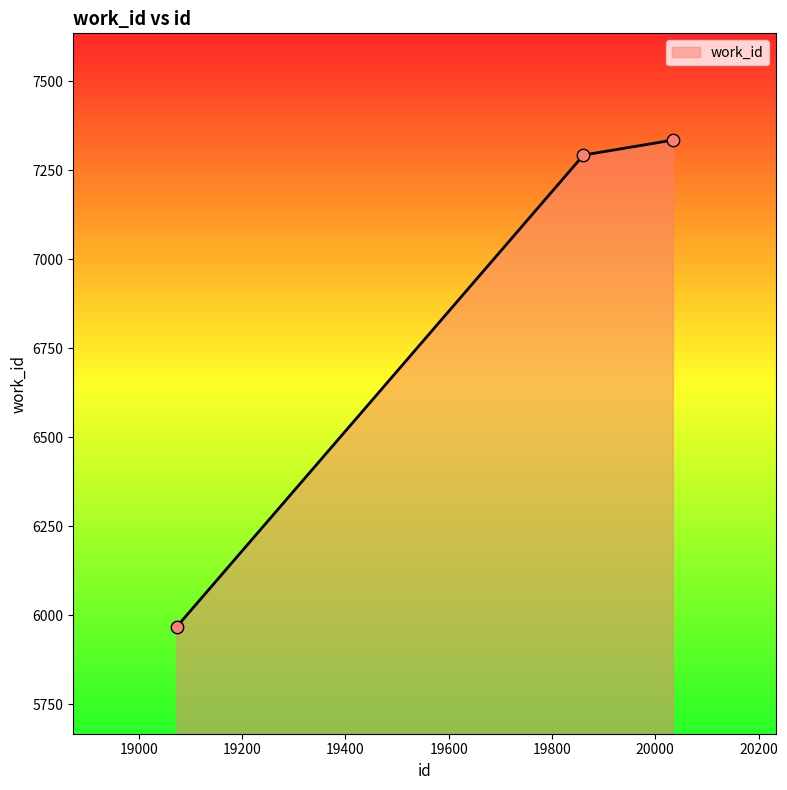

What is the difference between the maximum and minimum values?

1368